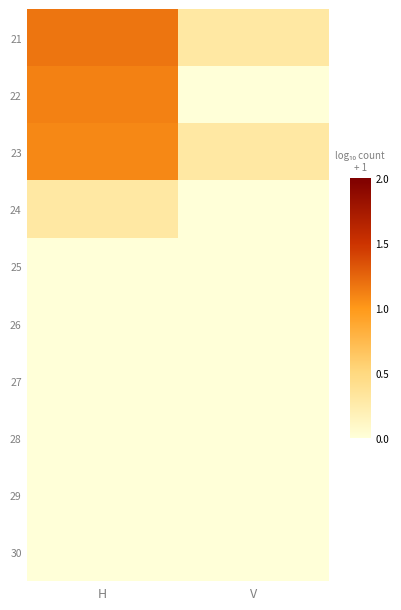

Count the number of data series in this chart.

10